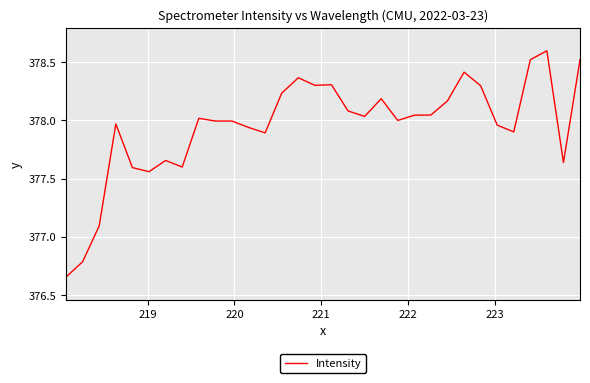

How many distinct data groups are displayed?

1